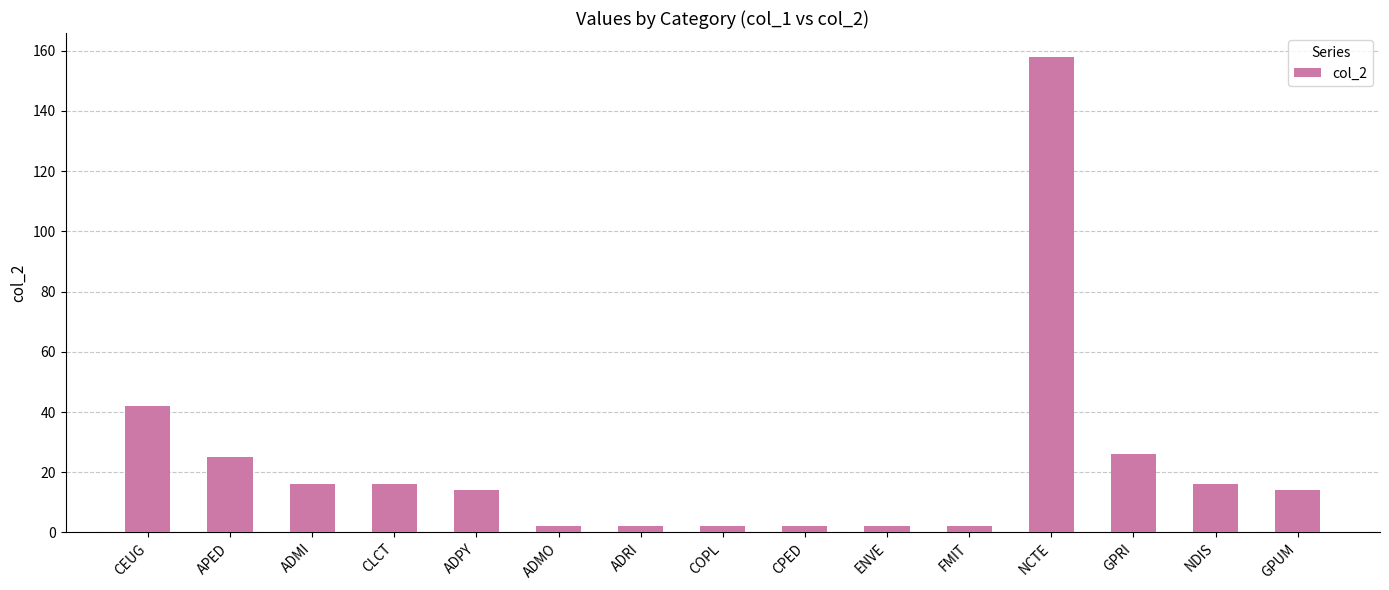

How many distinct data groups are displayed?

1